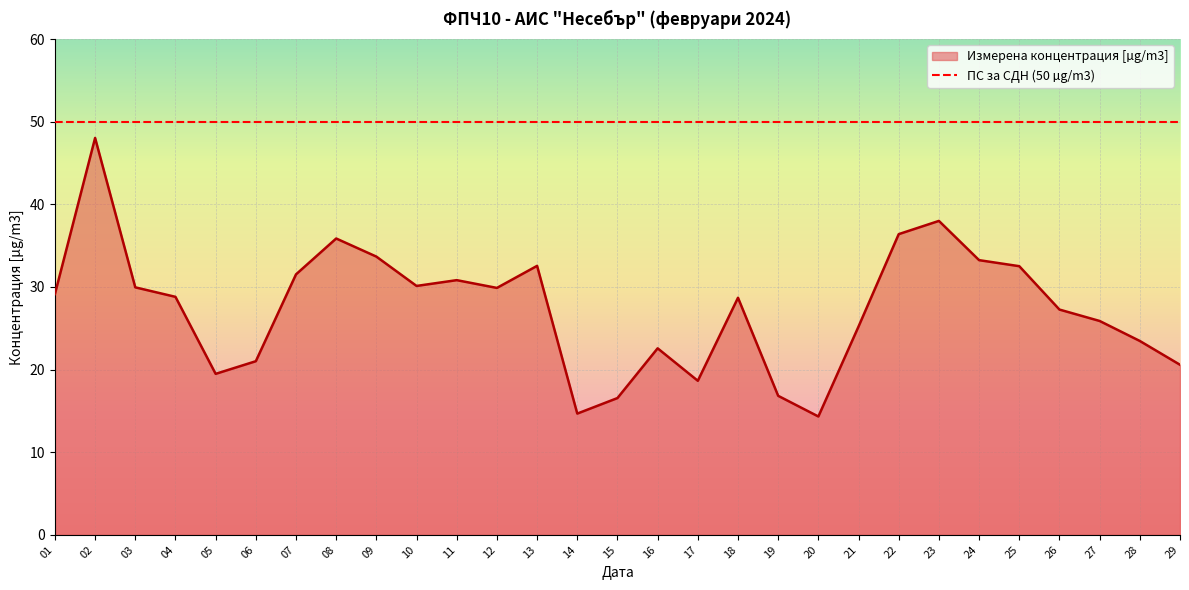

True or false: the data has more than 2 interior local peaks.

True